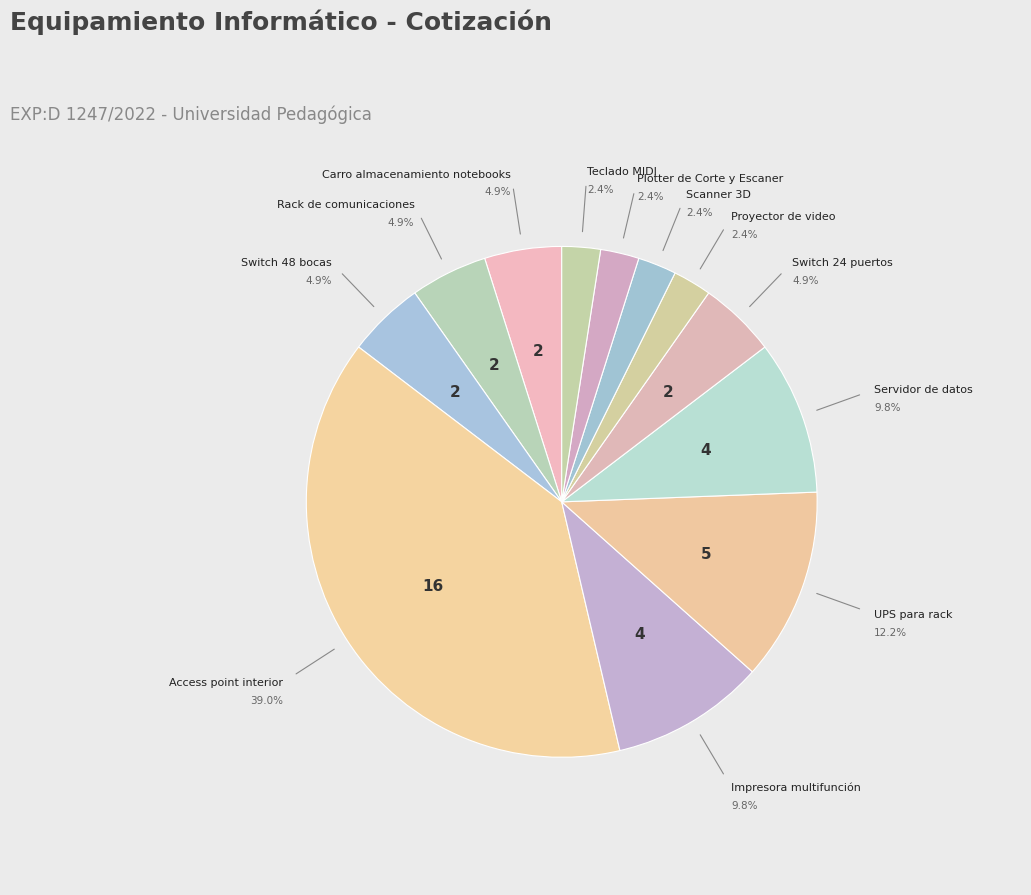

Count the number of slices in the pie.

12